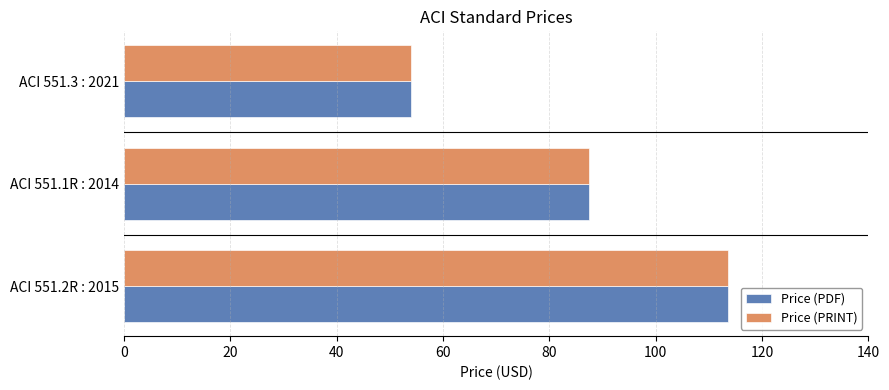

What is the difference between the Price (PDF) values at ACI 551.3 : 2021 and ACI 551.1R : 2014?

33.5